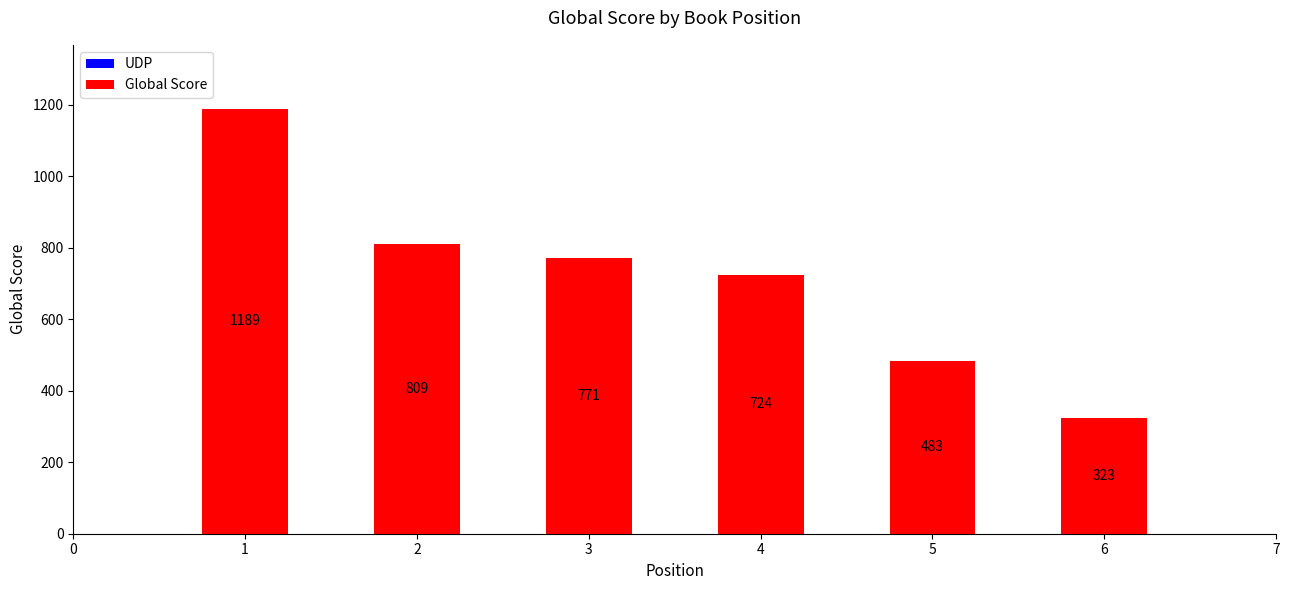

Rank the categories by value from lowest to highest.

6, 5, 4, 3, 2, 1